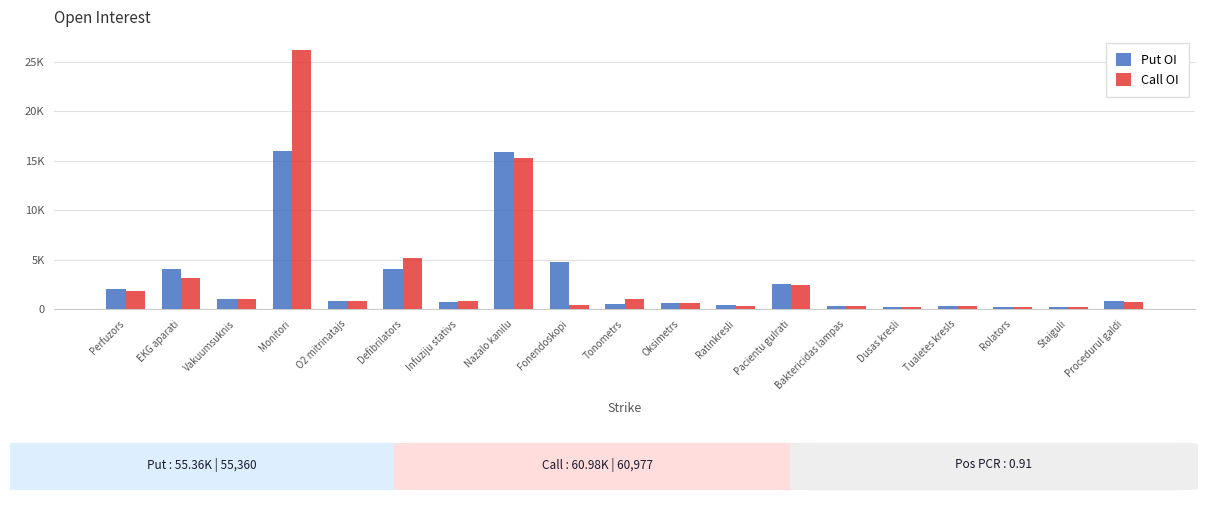

Which category has the lowest value in the Put OI series?

Rolators